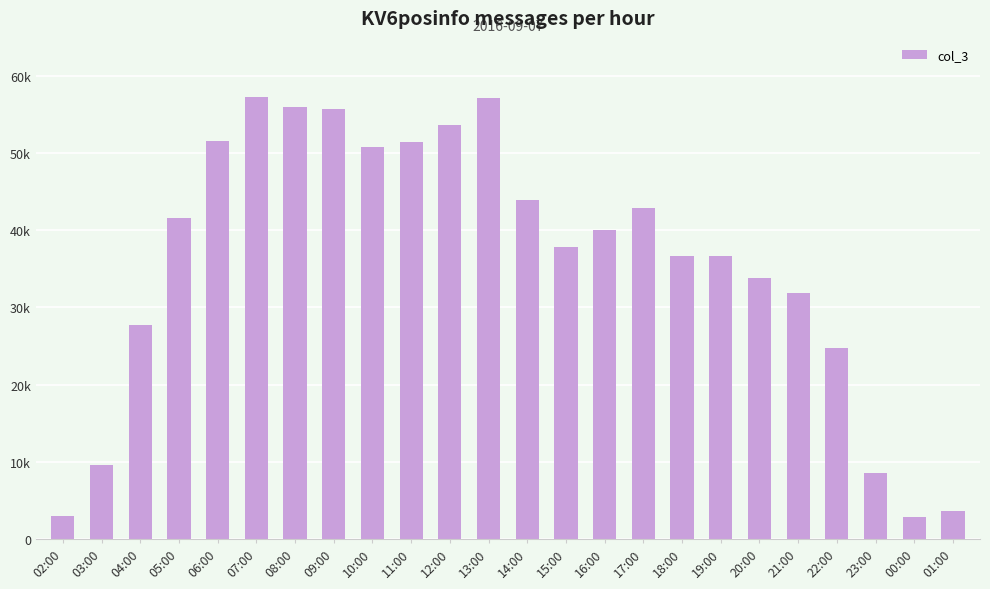

Does the chart contain any negative values?

No